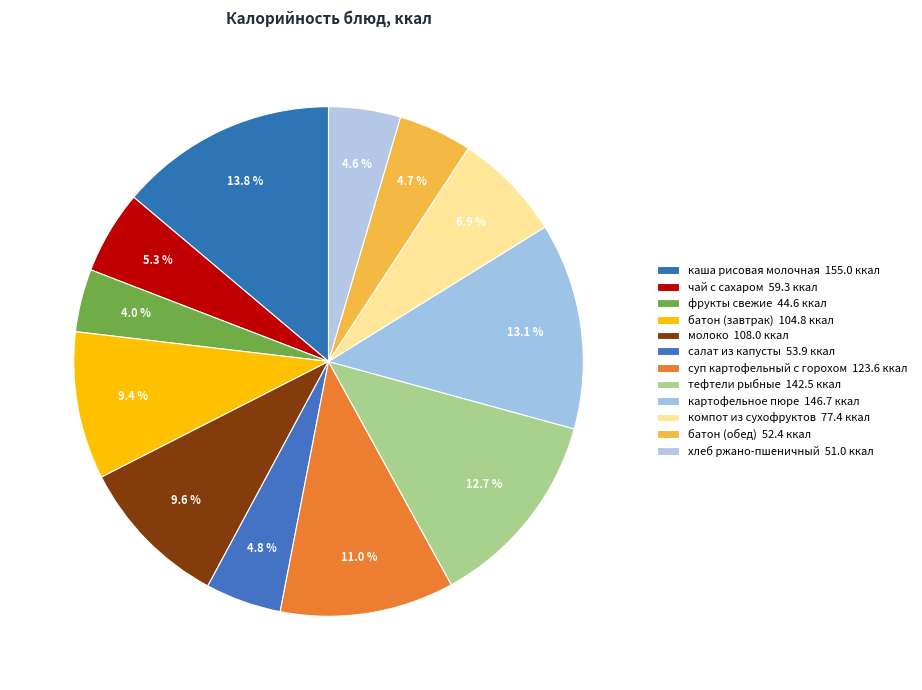

The молоко slice represents 10% of the pie. True or false?

True